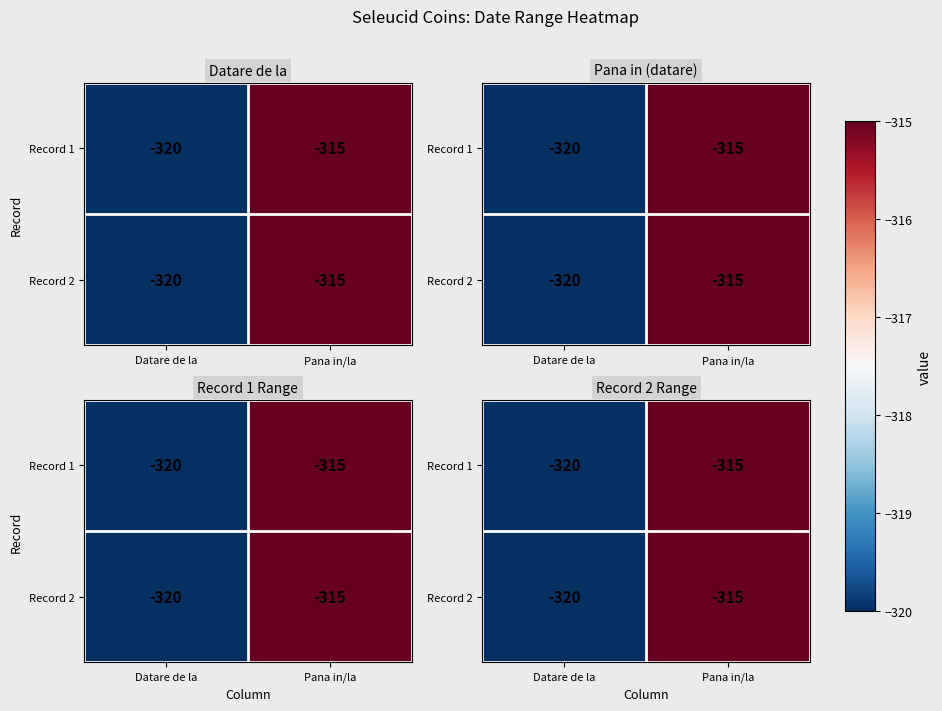

What is the minimum value for Record 1?

-320